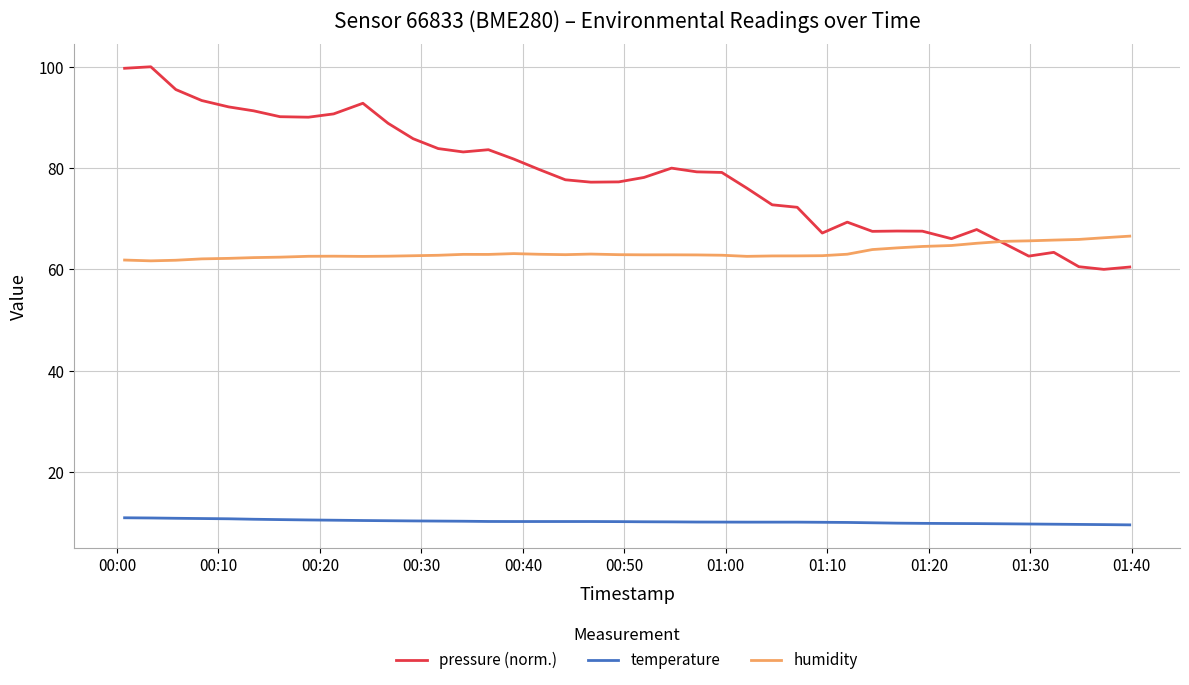

What is the minimum value for temperature?

9.6